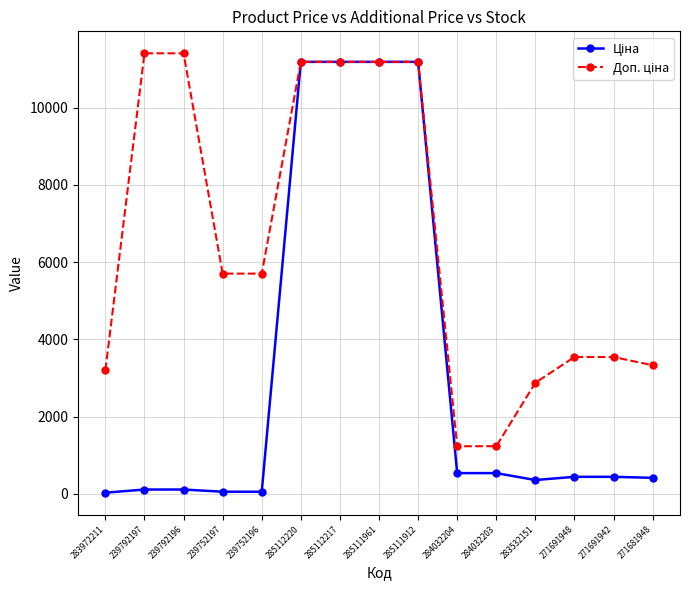

At how many categories does at least one series exceed 1719?

13